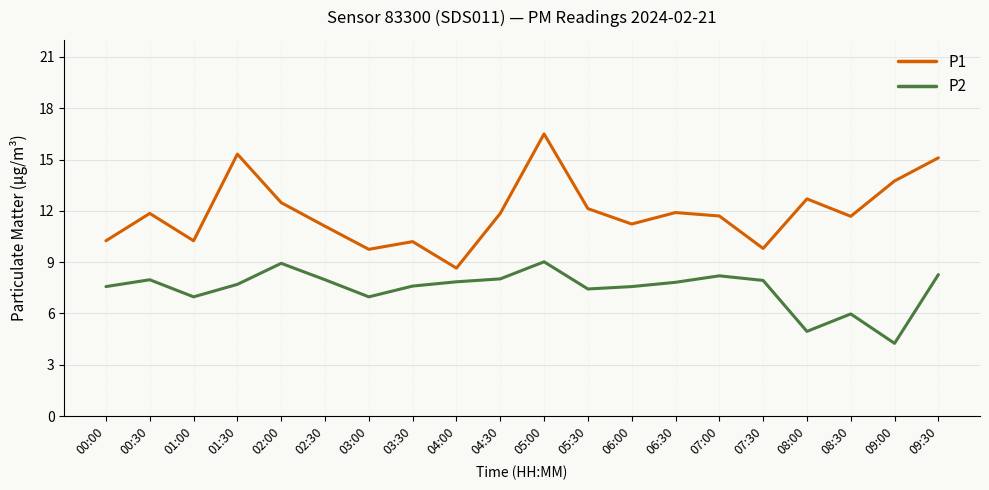

Read the P2 value at 03:30.

7.6